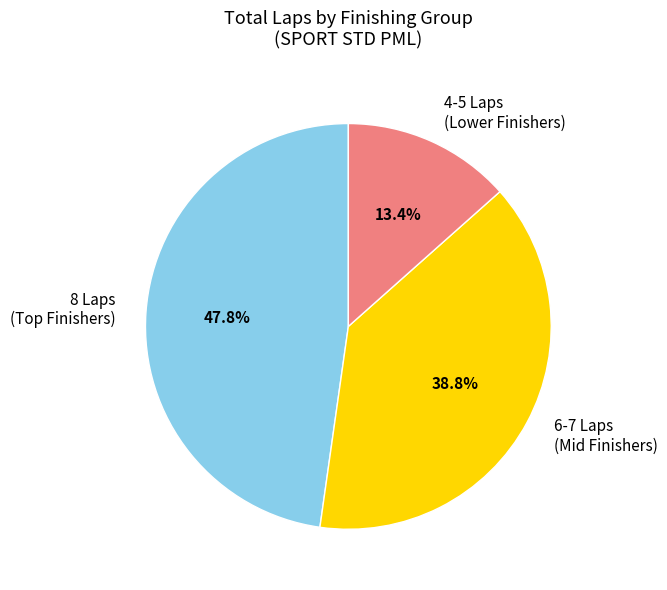

Combined, do 4-5 Laps (Lower Finishers) and 6-7 Laps (Mid Finishers) account for over 50%?

Yes